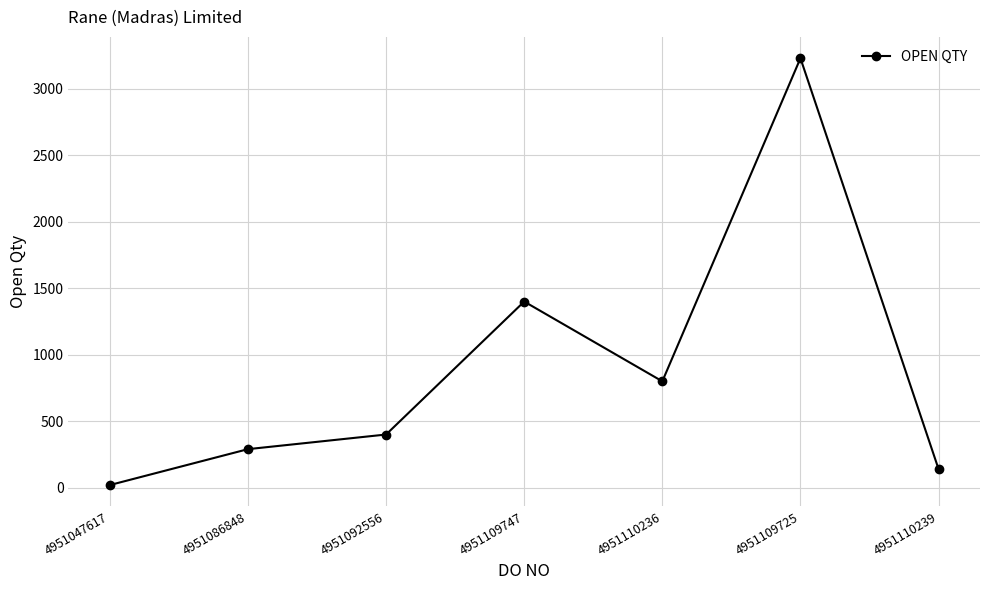

What is the difference between the maximum and second lowest values?

3090